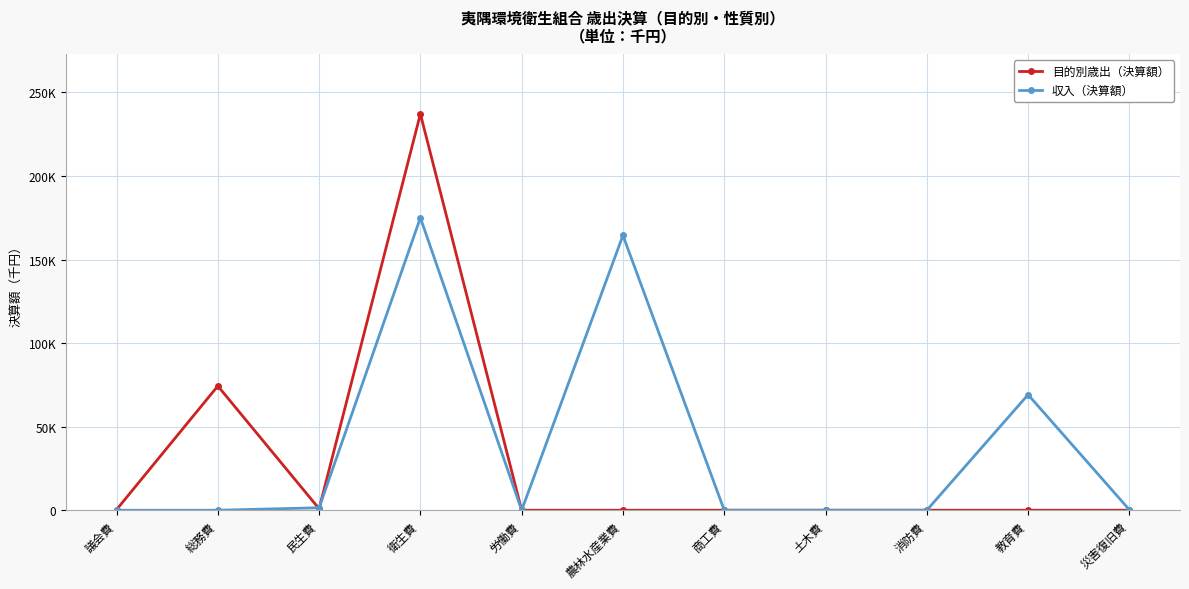

What is the difference between the highest and lowest values at 衛生費?

62106